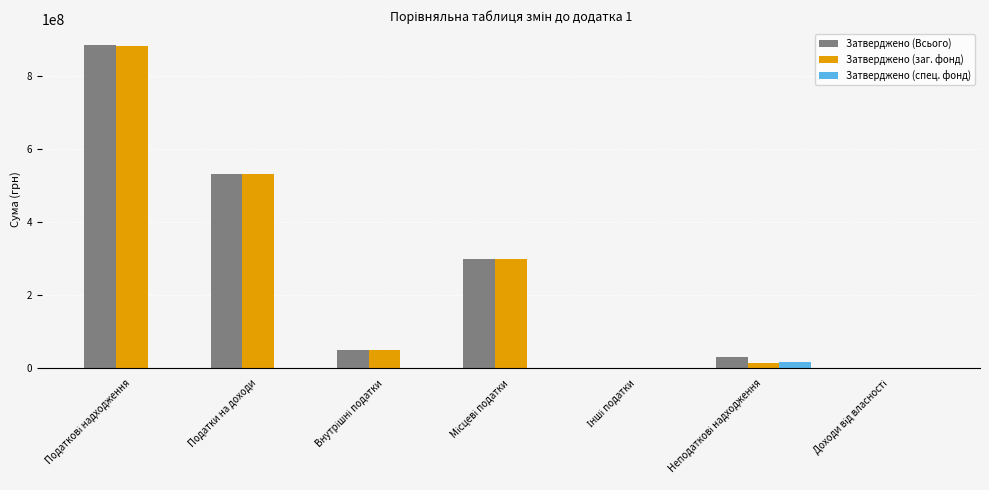

What is the sum of all Затверджено (Всього) values?

1801122993